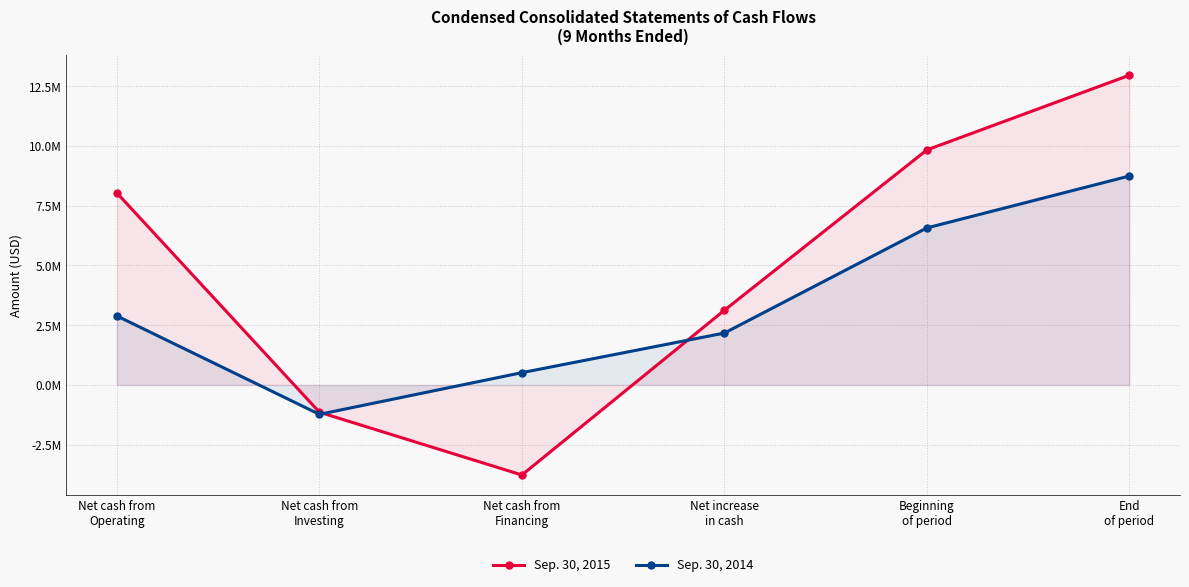

What is the value of the Sep. 30, 2014 point at the 5th from the left?

6572468